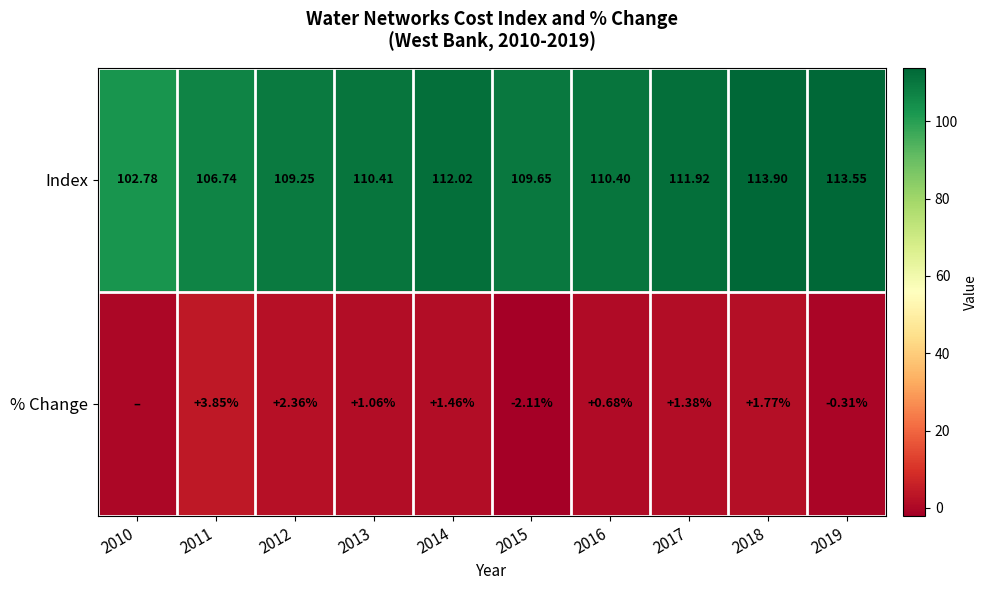

Rank the series at 2012 from lowest to highest value.

% Change, Index